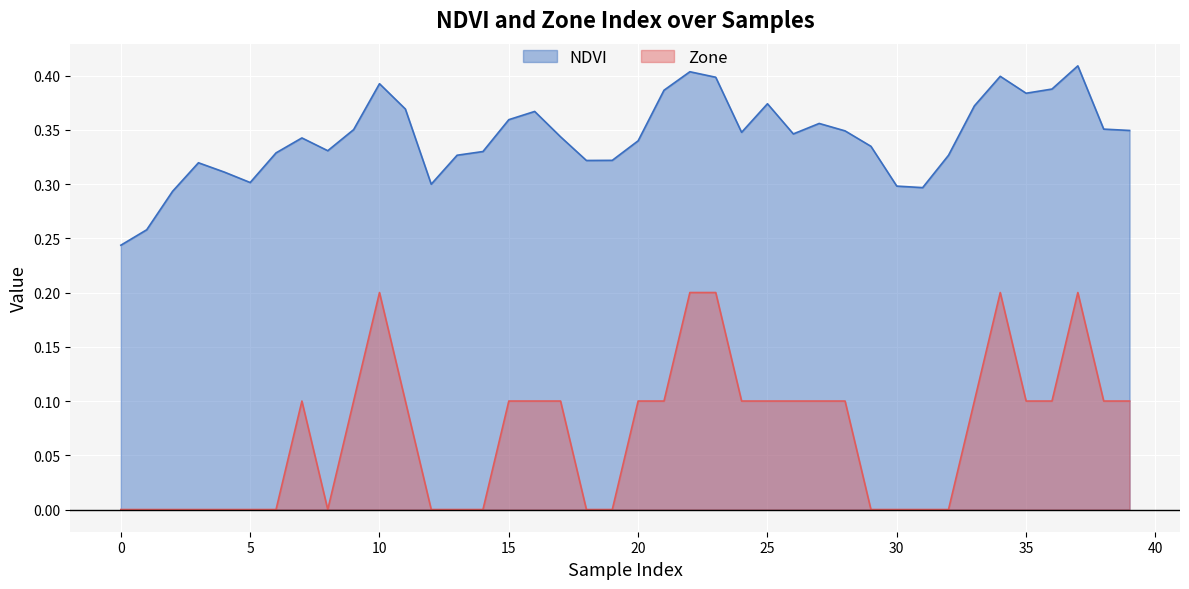

Is the value of Zone at 25 greater than the value of NDVI at 12?

No